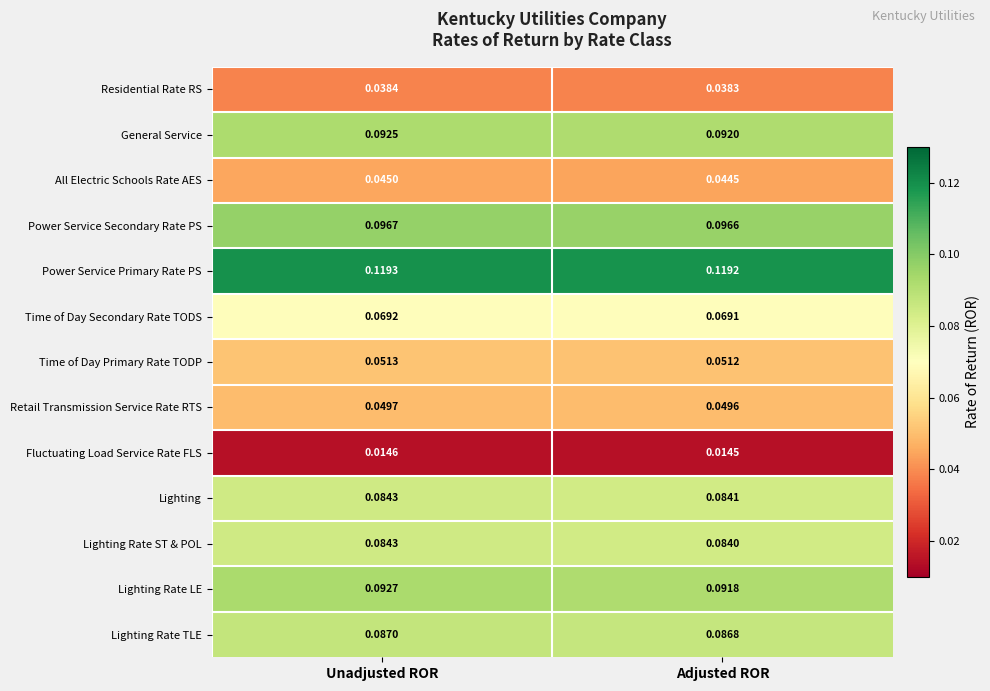

Between Unadjusted ROR and Adjusted ROR, which series saw the biggest shift?

Lighting Rate LE